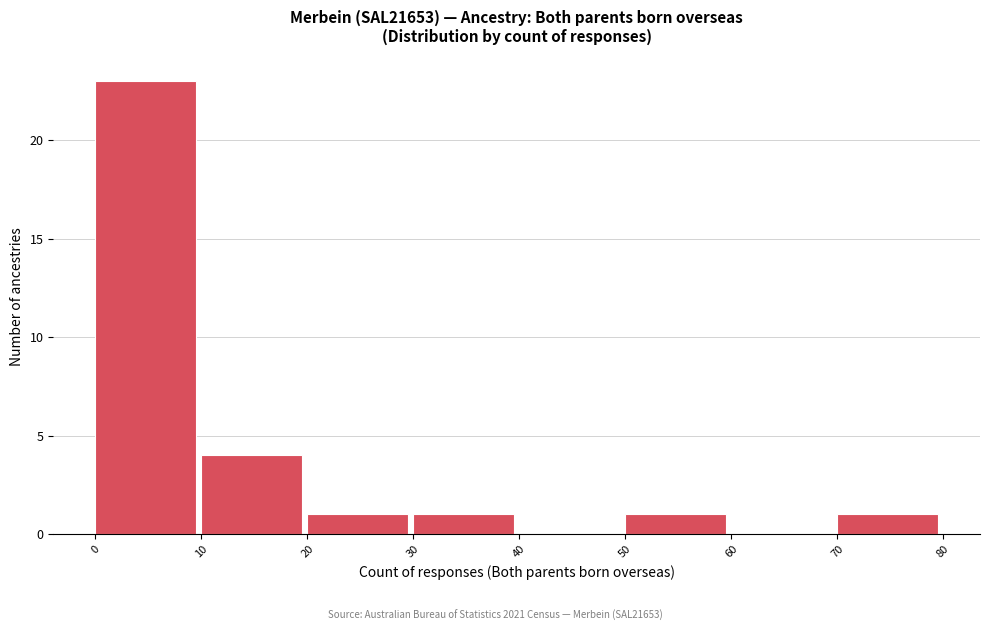

What is the height of the bar covering 30 to 40 on the x-axis? The values are not printed on the chart, so give them approximately, as read against the axis.

1